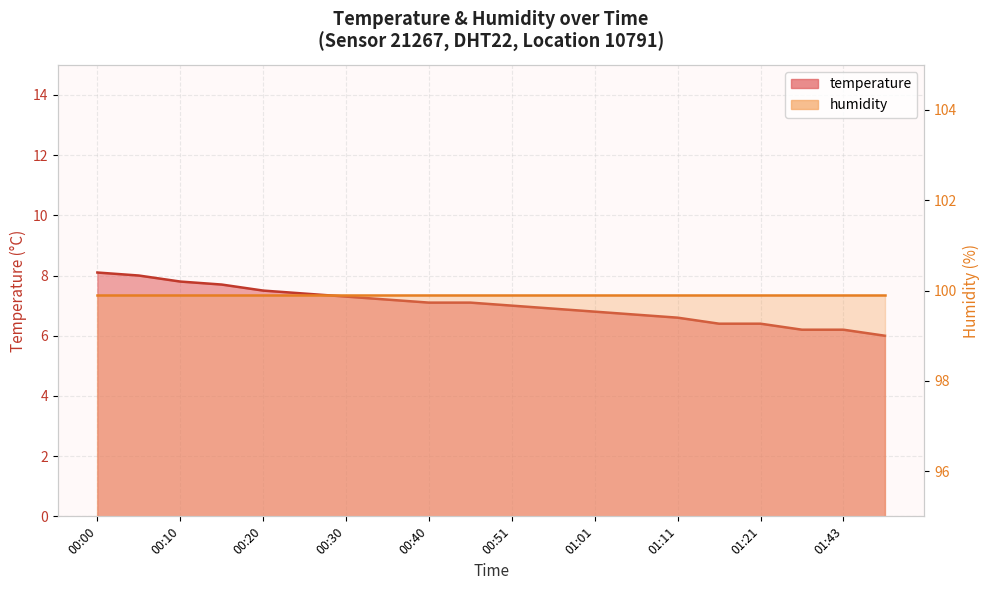

What is the sum of all values?

140.4